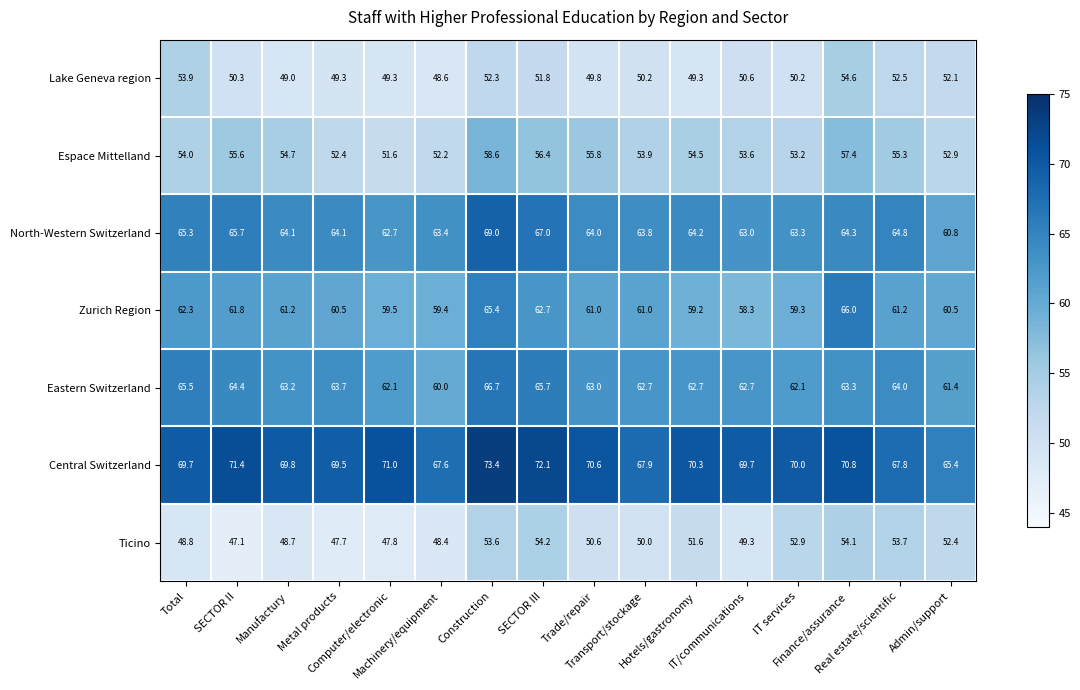

Which series has the largest total across all categories?

Central Switzerland